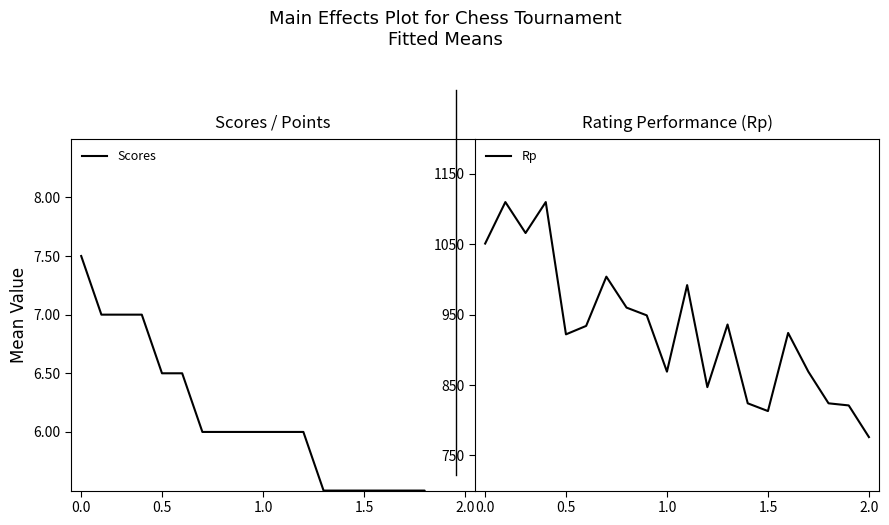

True or false: Rp and Scores intersect in this chart.

False